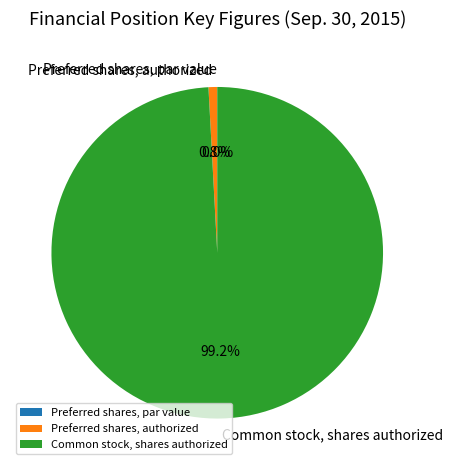

Which slice represents more than half of the pie?

Common stock, shares authorized